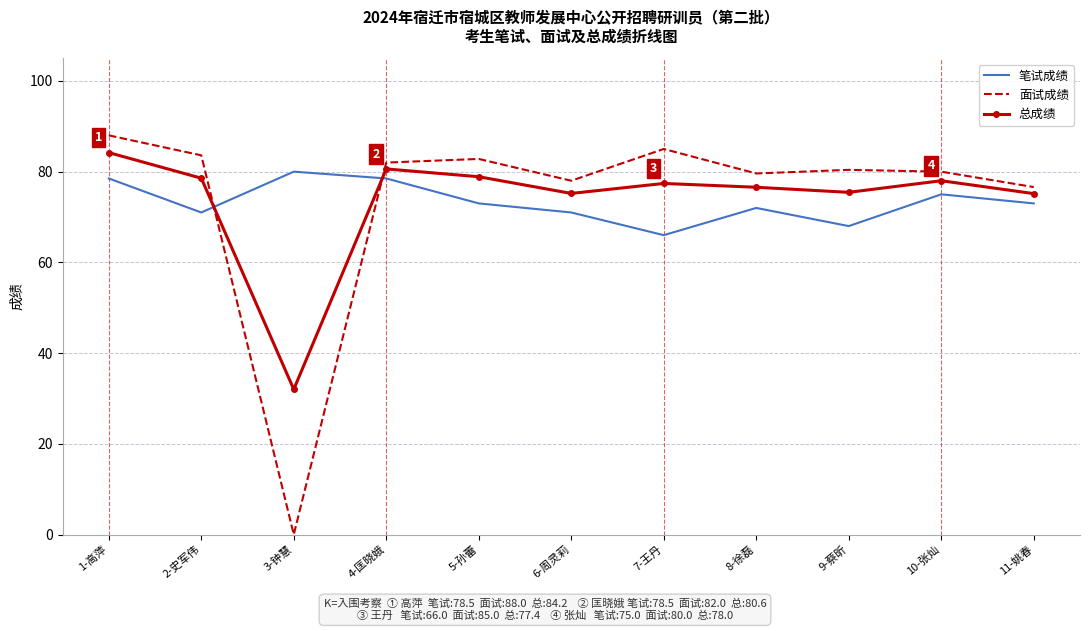

Is the value of 面试成绩 at 5-孙蕾 greater than the value of 总成绩 at 8-徐磊?

Yes